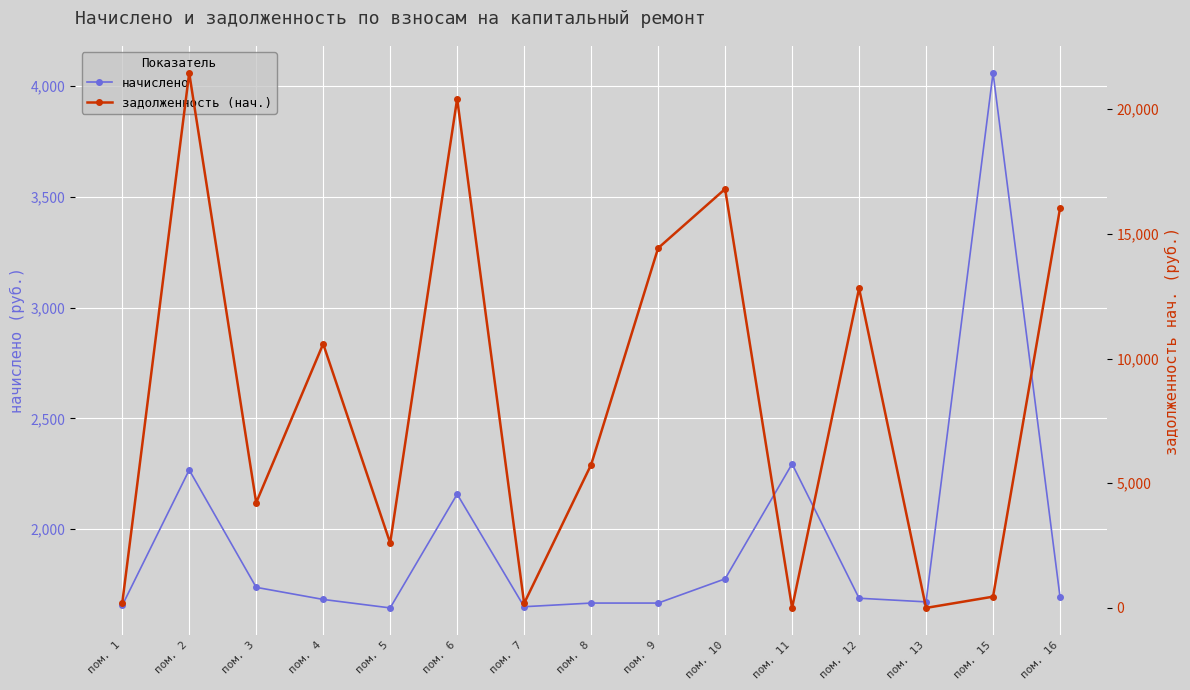

How many intersections are there between задолженность (нач.) and начислено?

7